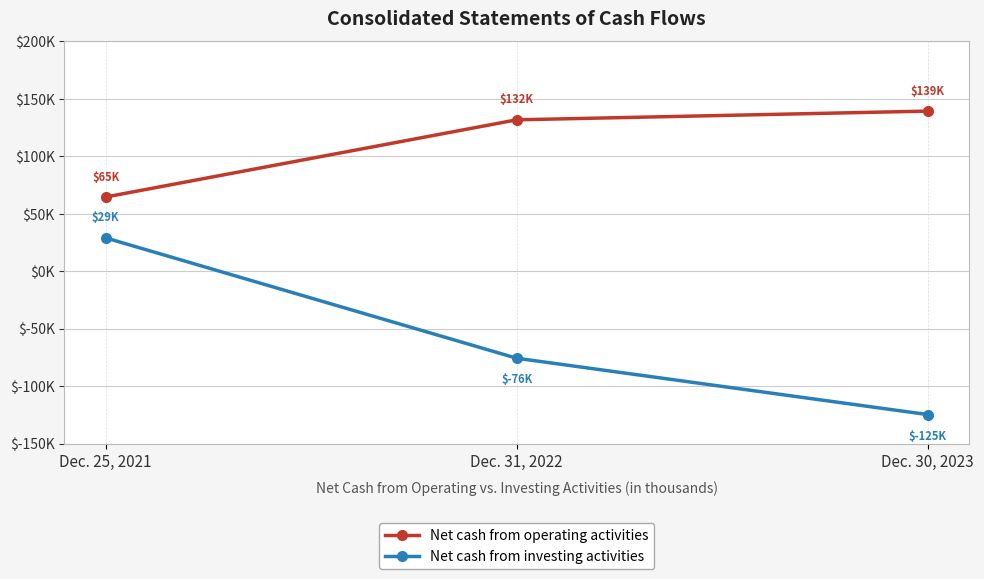

Which has a higher value, Dec. 25, 2021 or Dec. 31, 2022?

Dec. 31, 2022